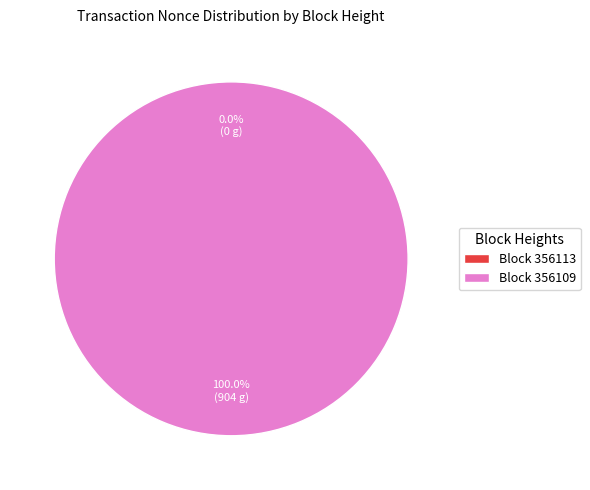

True or false: 356113 accounts for 0% of the total.

True